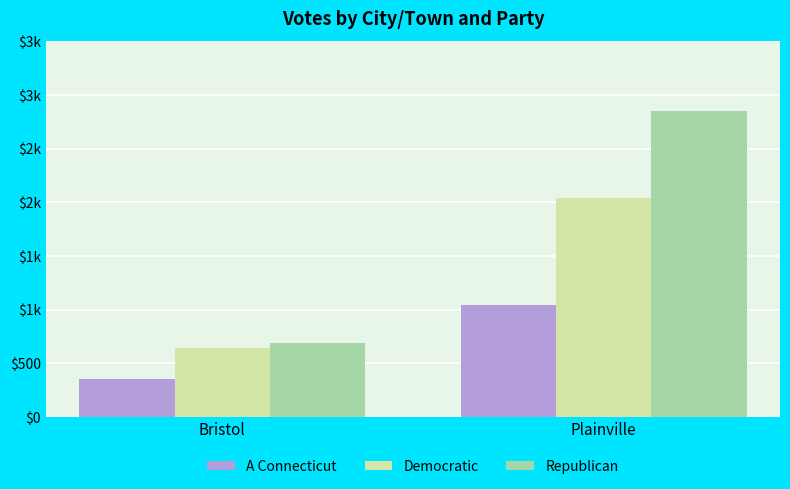

Read the Republican value at Plainville, to the nearest 10.

2850